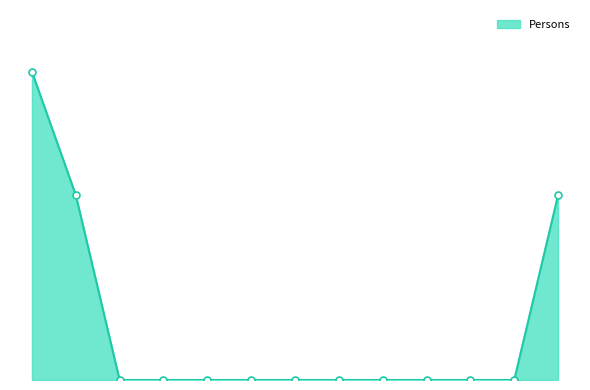

Is this an area chart (filled region under the line)?

Yes